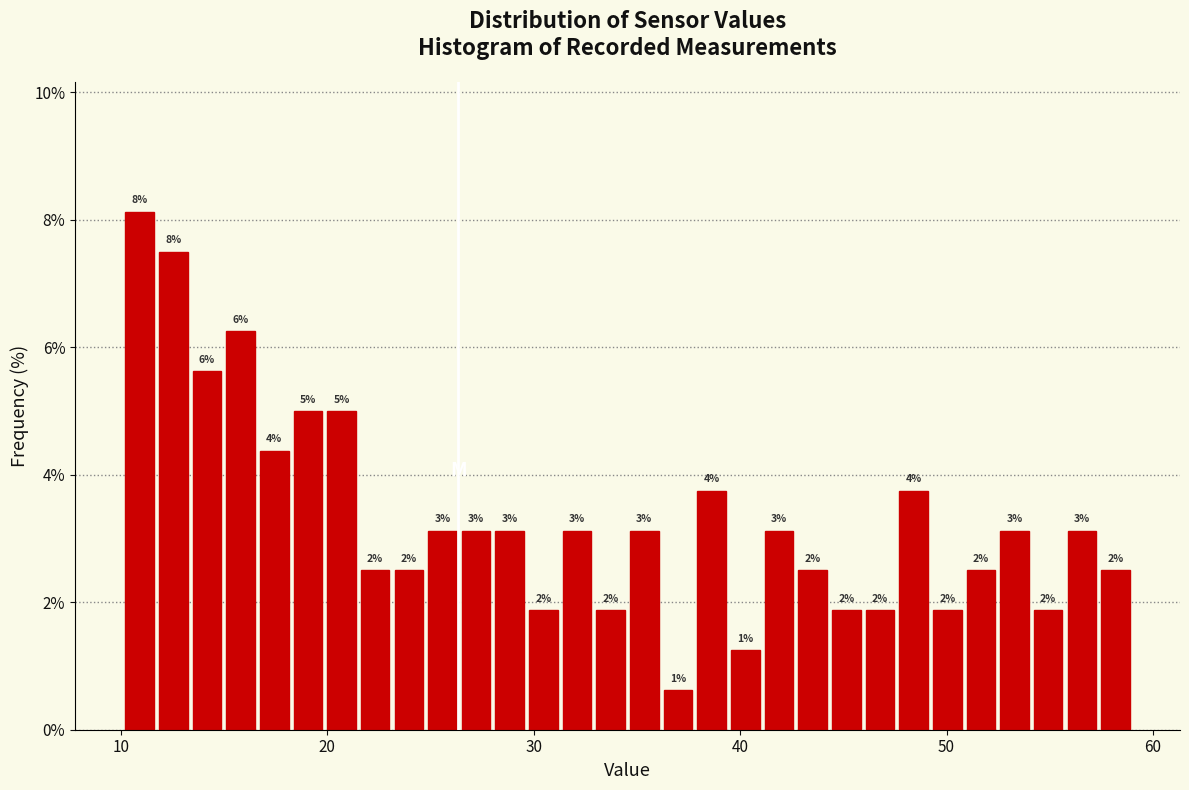

Read against the x-axis, roughly where is the centre of the tallest bar?

11